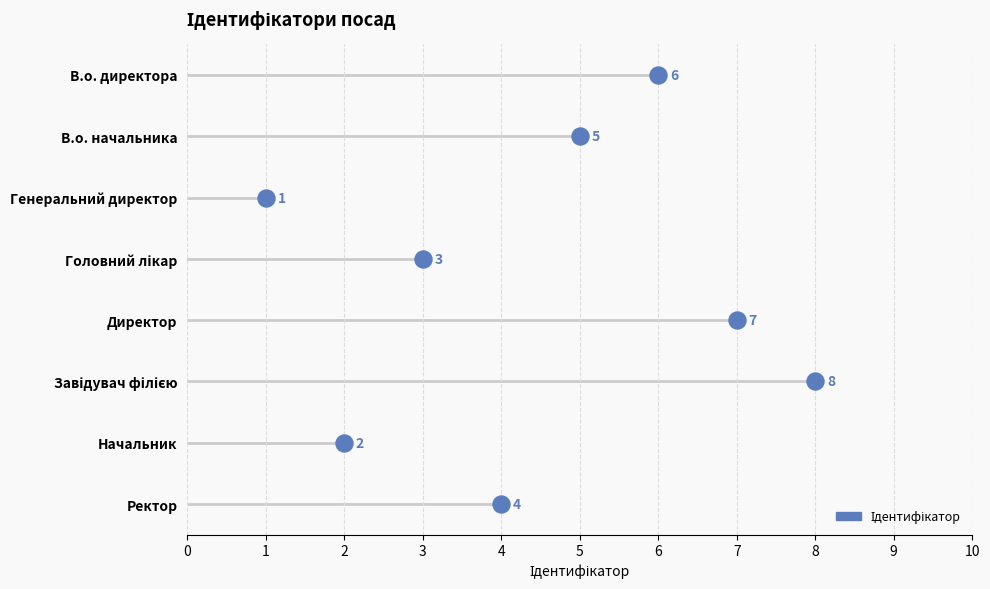

What is the change in value from В.о. начальника to Директор?

+2